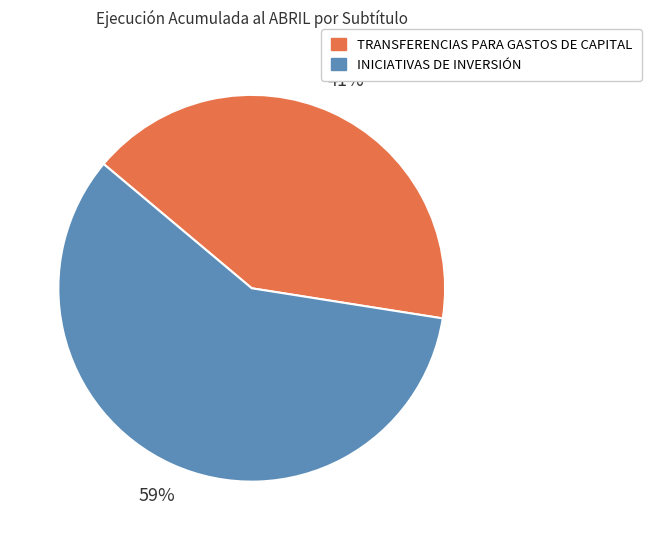

To the nearest percent, what is the average slice percentage?

50%